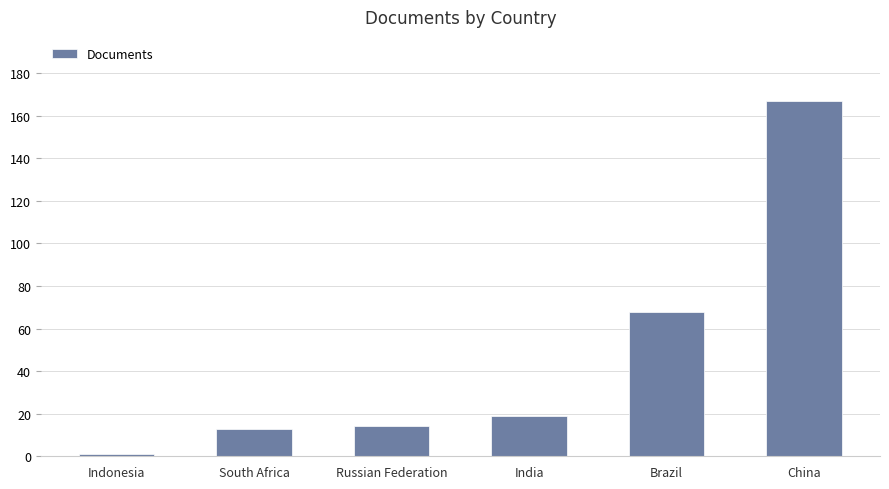

What is the value of the 1st bar from the left?

1